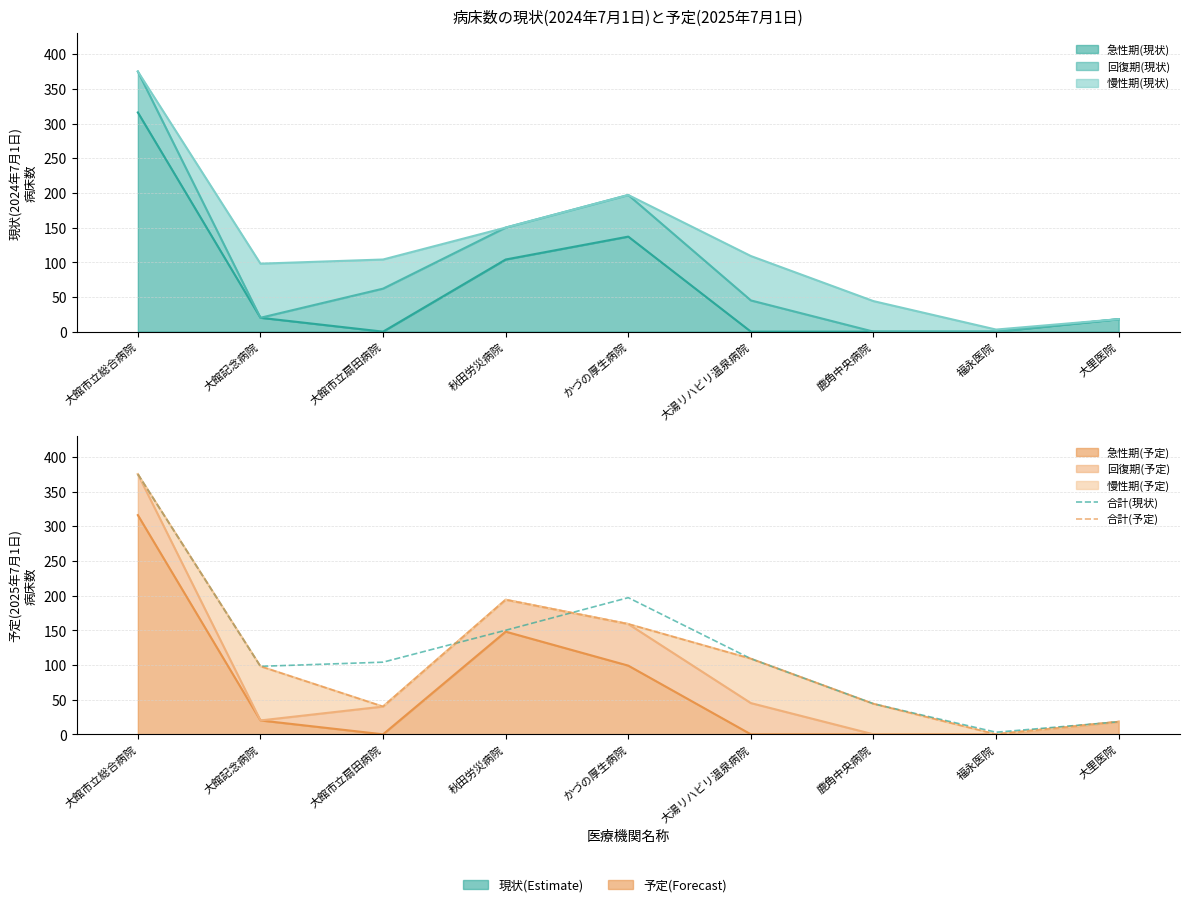

Rank the categories by 合計(予定) value from lowest to highest.

福永医院, 大里医院, 大館市立扇田病院, 鹿角中央病院, 大館記念病院, 大湯リハビリ温泉病院, かづの厚生病院, 秋田労災病院, 大館市立総合病院